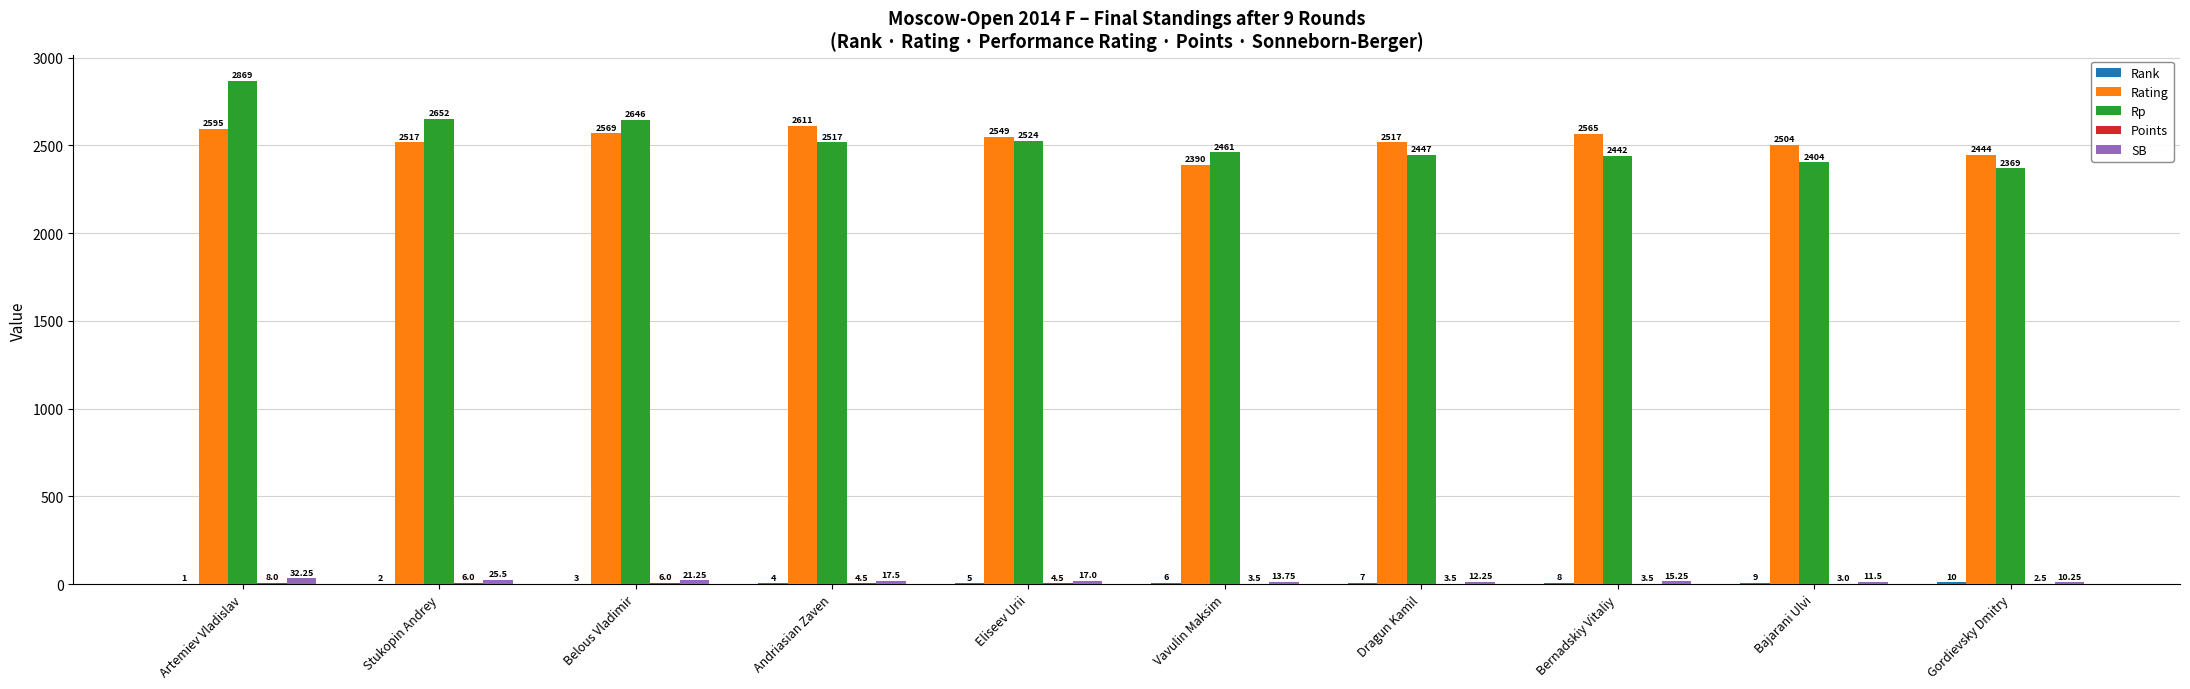

At which label does Rating first exceed 2549?

Artemiev Vladislav